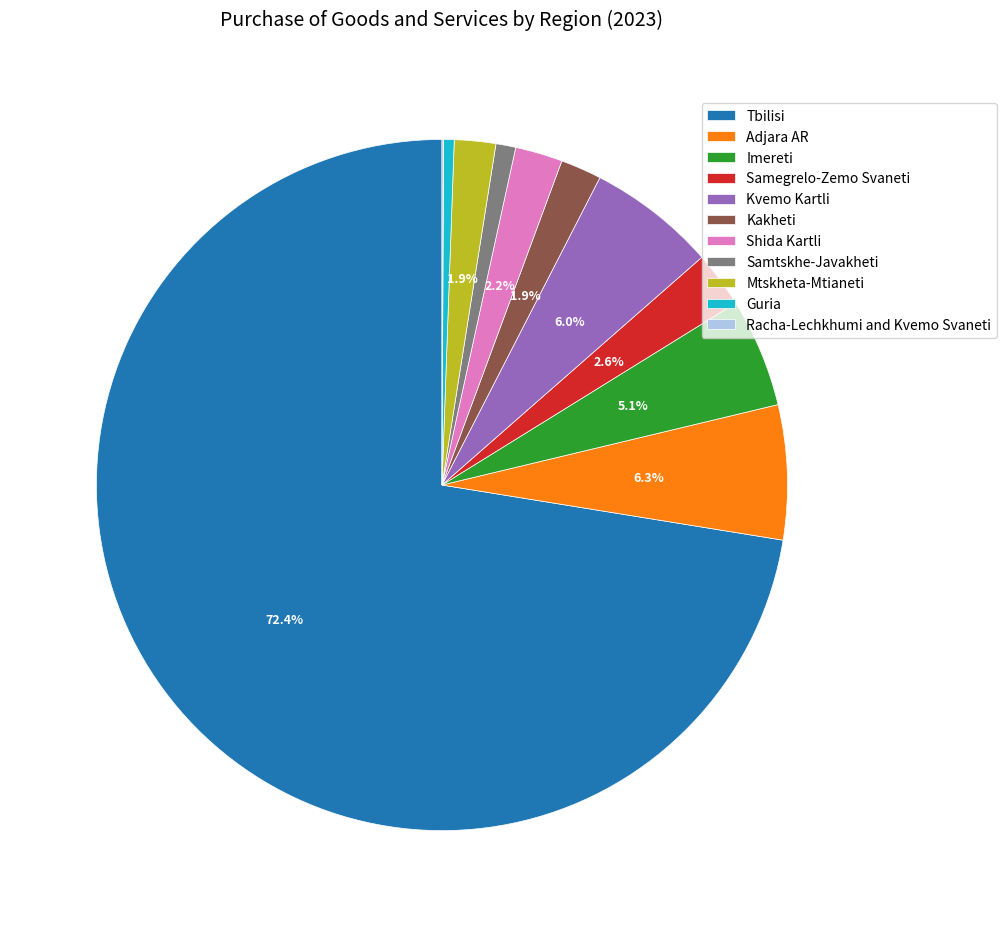

What percentage is the Adjara AR slice, to the nearest percent?

6%